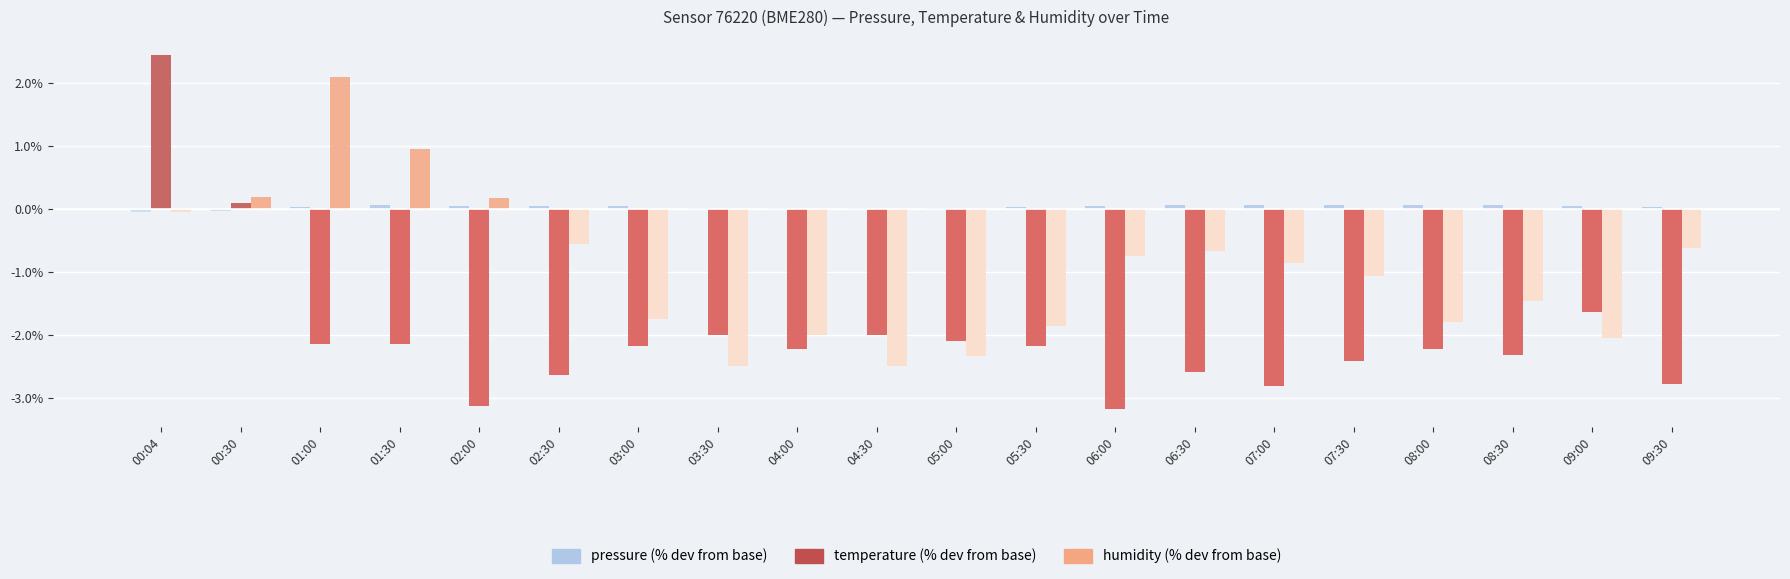

At which category is the sum across all series the highest?

00:04